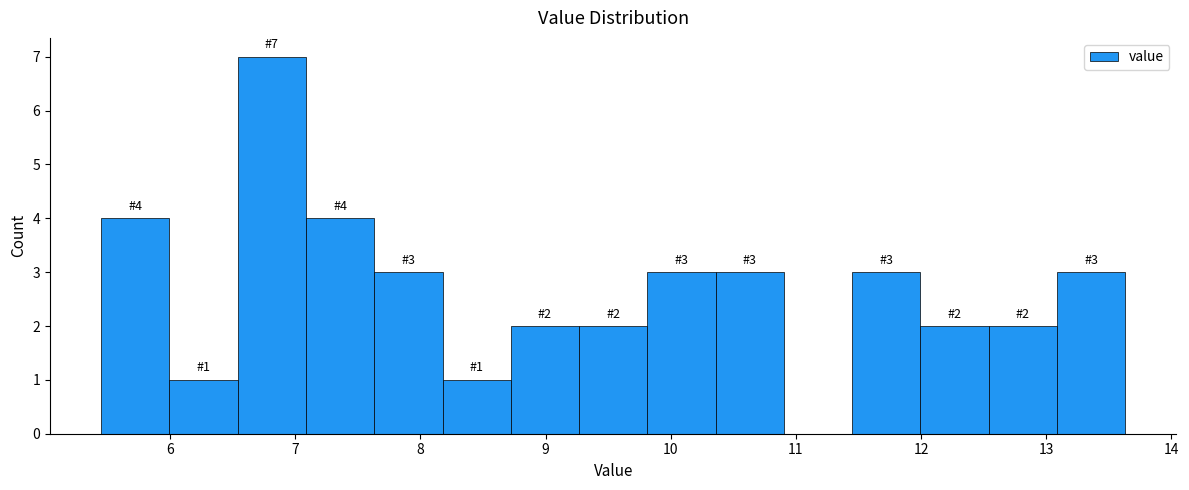

Which range on the x-axis has the tallest bar?

6.5 to 7.1